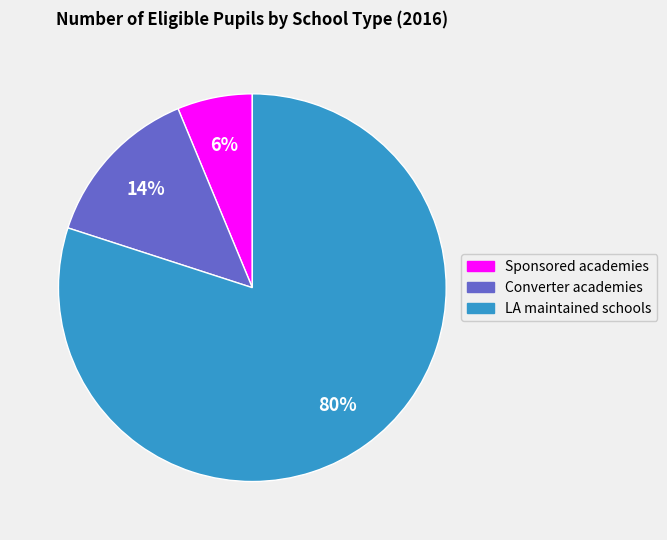

Is Converter academies the majority of the pie?

No